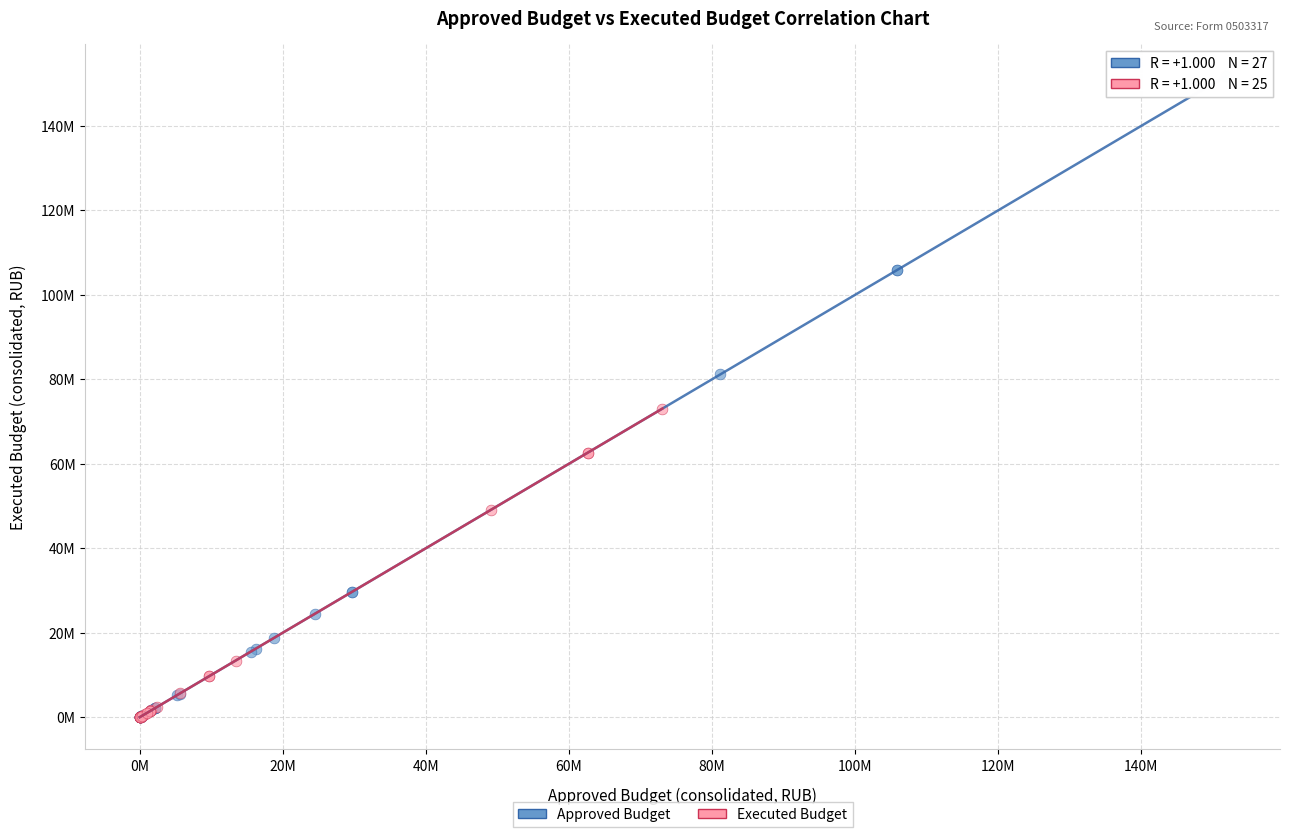

Which series reaches the maximum Y coordinate?

Approved Budget